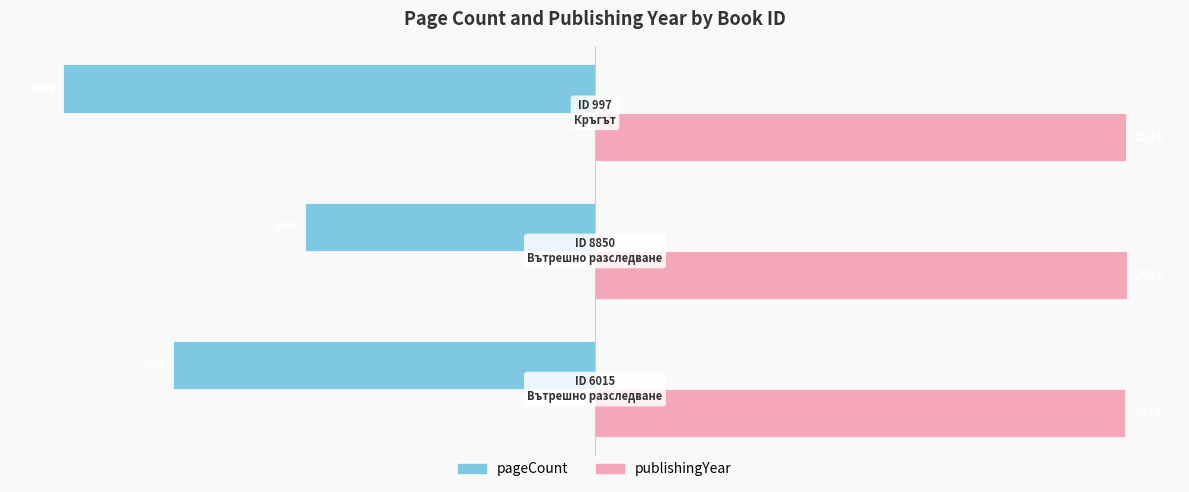

What are all the series names shown in the legend?

pageCount, publishingYear